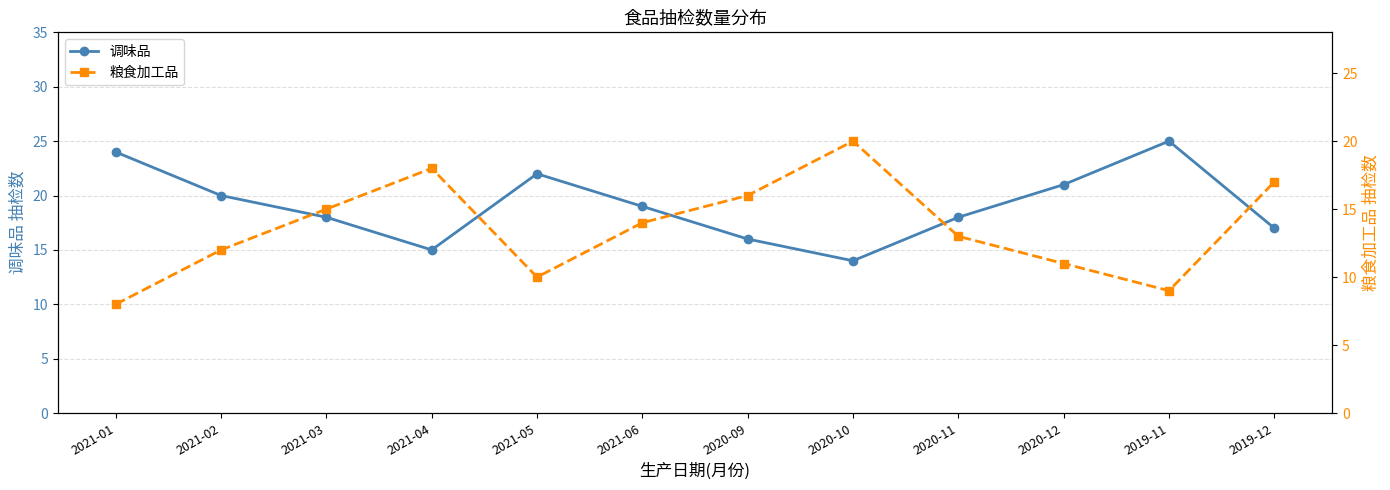

In 粮食加工品, how many points are lower than both neighbors (excluding endpoints)?

2